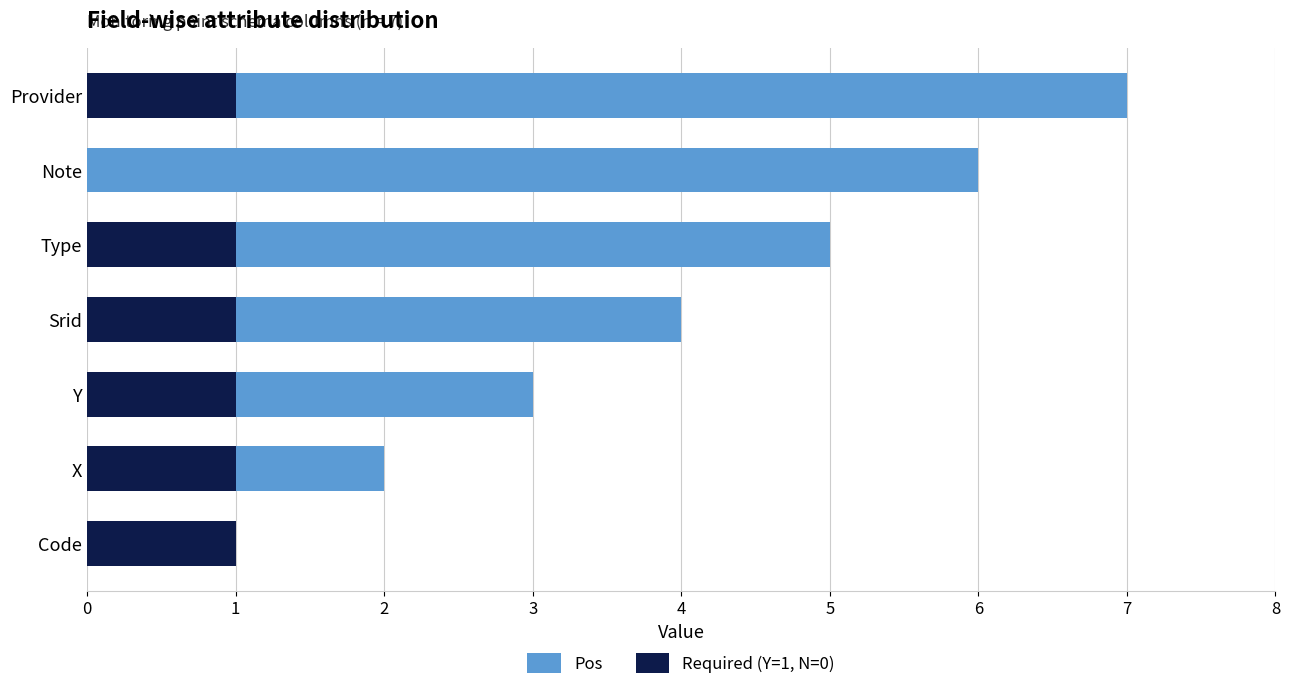

What is the sum of all Required (Y=1, N=0) values?

6